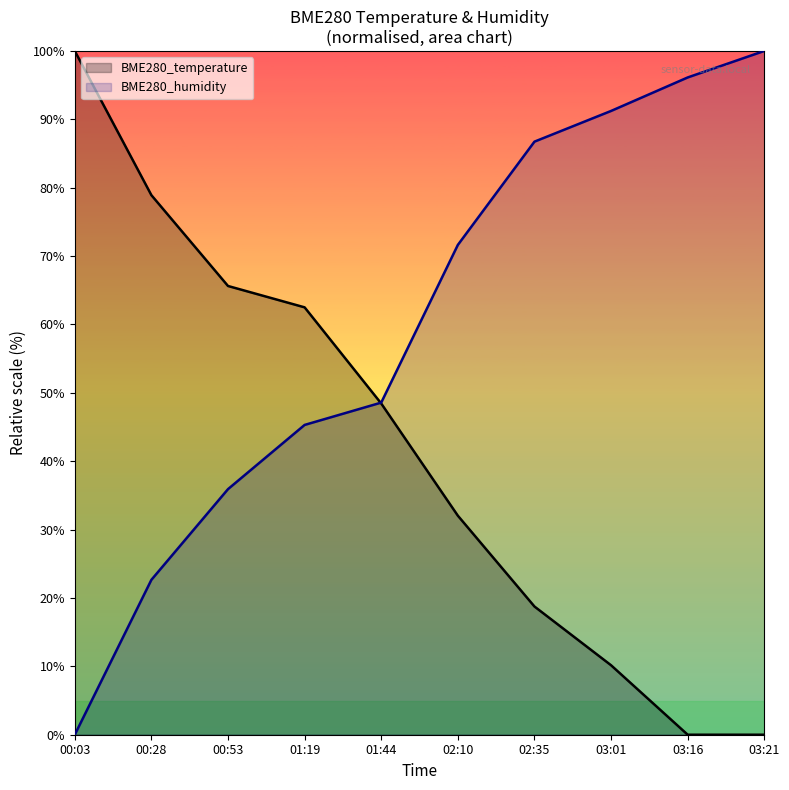

Is it true that BME280_humidity equals 71.6 at 02:10?

True